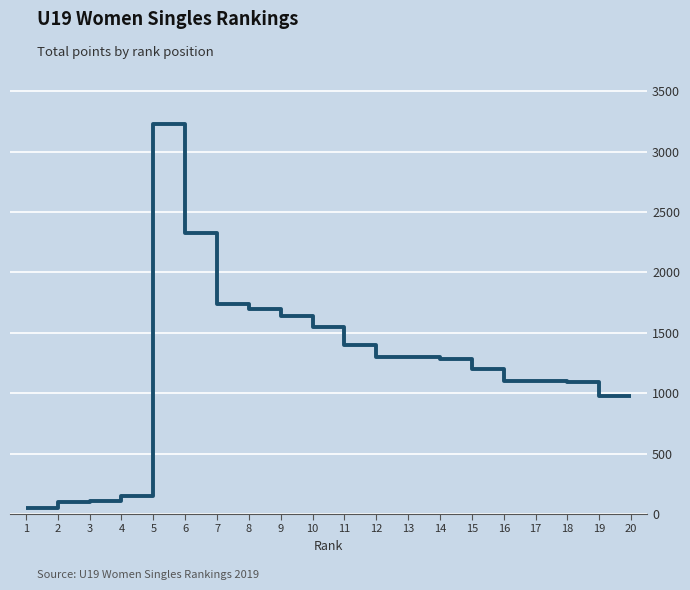

What is the difference between the maximum and minimum values?

3170